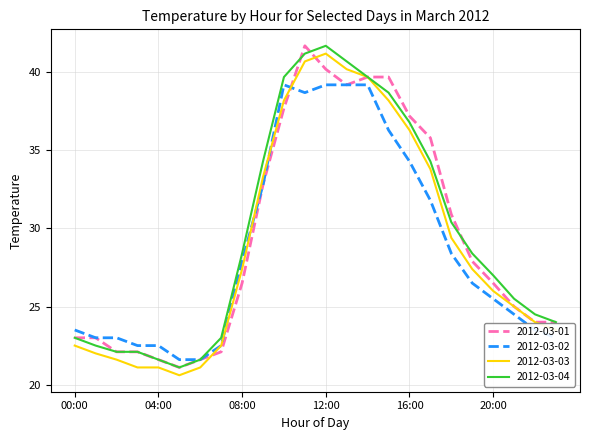

Which series has the largest total across all categories?

2012-03-04